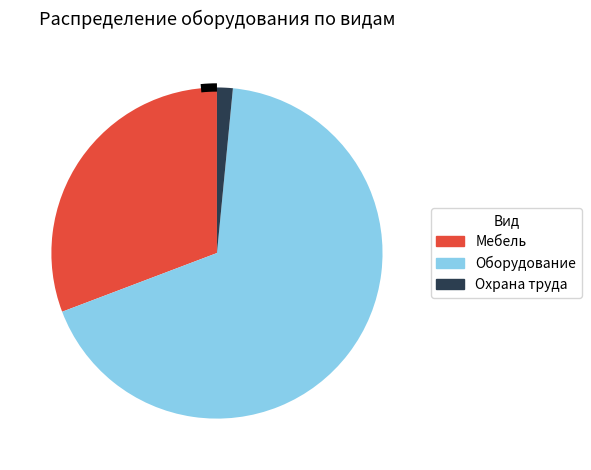

Is it true that Мебель is 38% of the pie?

False